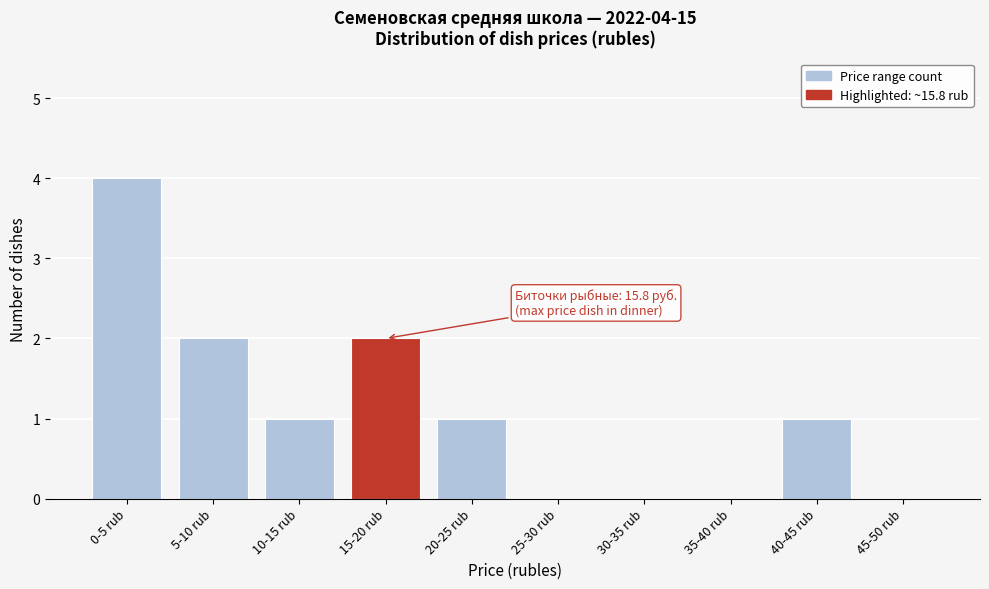

Reading right to left, extract all data points from this chart.

45-50 rub=0	40-45 rub=1	35-40 rub=0	30-35 rub=0	25-30 rub=0	20-25 rub=1	15-20 rub=2	10-15 rub=1	5-10 rub=2	0-5 rub=4